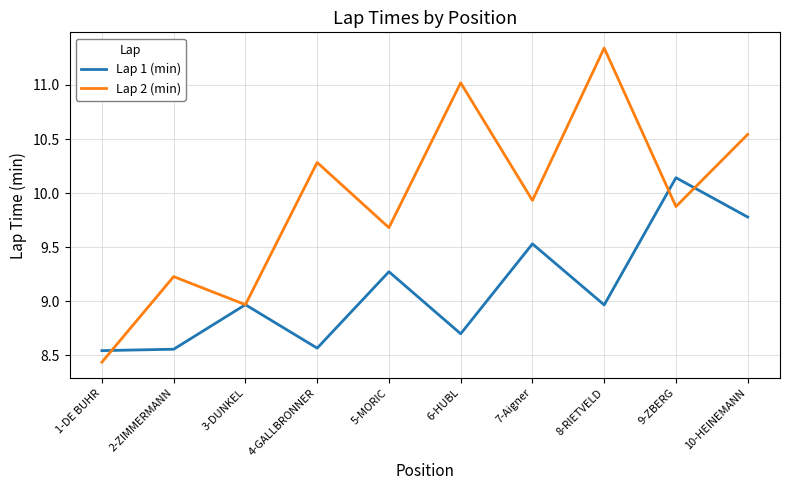

Count the number of data series in this chart.

2